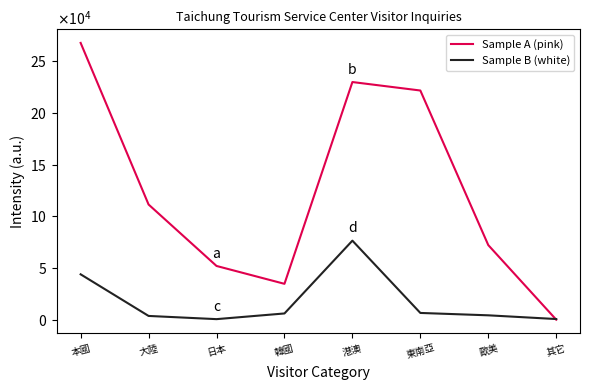

What is the label of the 6th point from the right?

日本